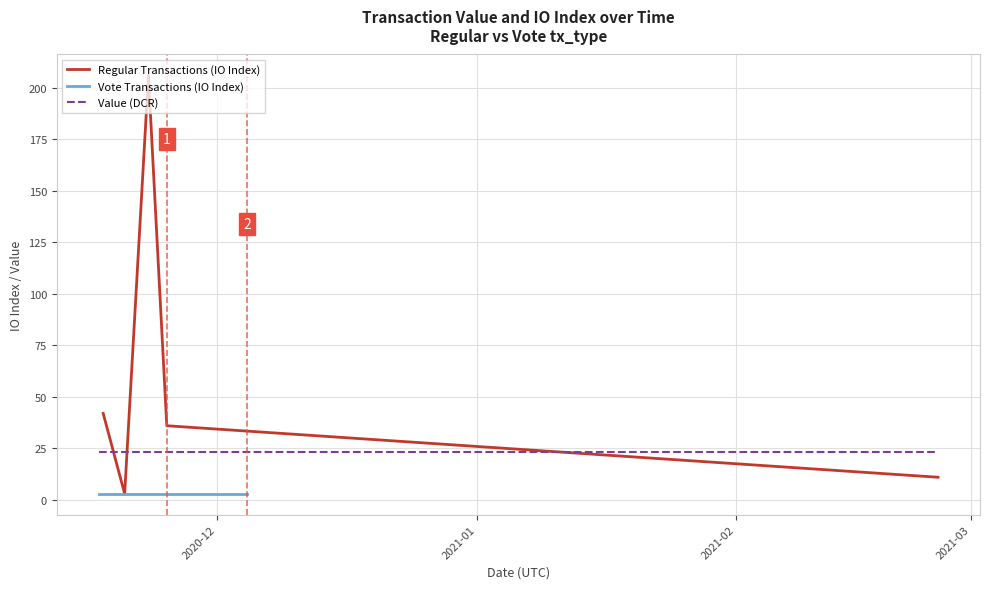

After their last crossing, which series has the higher values: io_index or value?

value